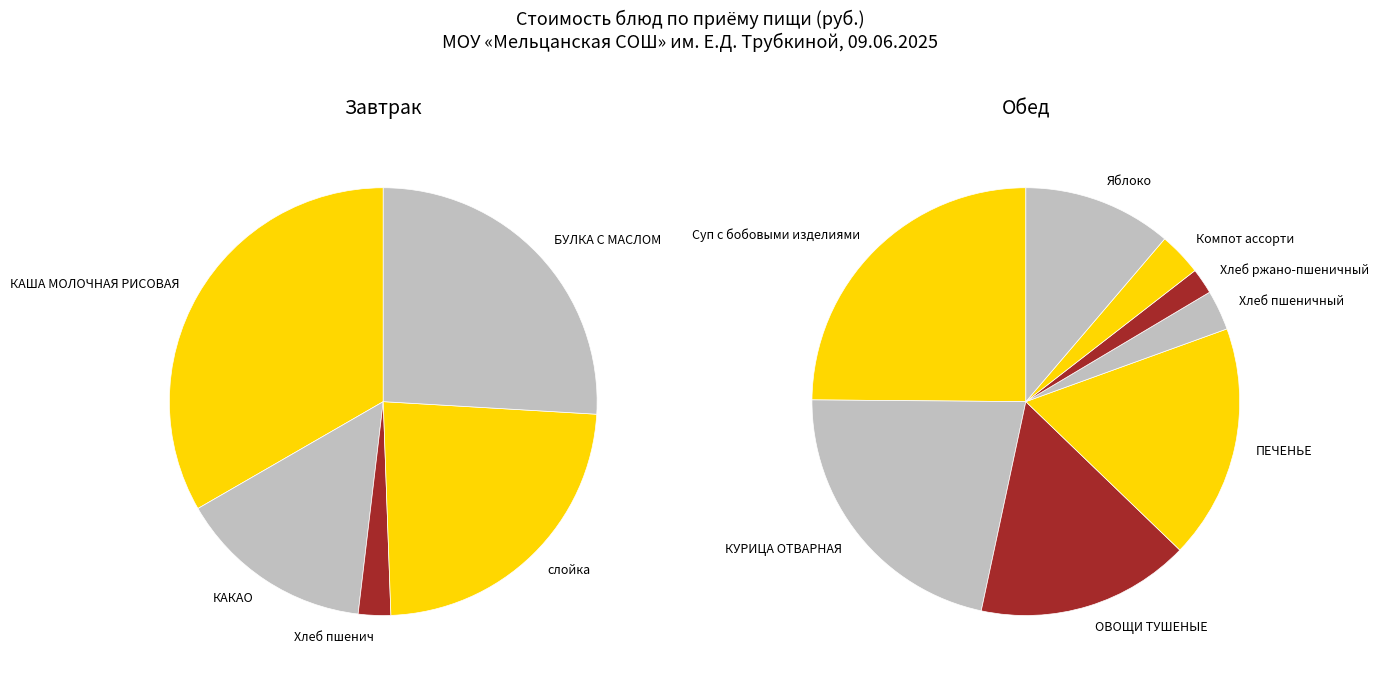

Rank the categories by value from lowest to highest.

Хлеб ржано-пшеничный, Хлеб пшенич, Хлеб пшеничный, Компот ассорти, Яблоко, КАКАО, ОВОЩИ ТУШЕНЫЕ, ПЕЧЕНЬЕ, слойка, КУРИЦА ОТВАРНАЯ, БУЛКА С МАСЛОМ, Суп с бобовыми изделиями, КАША МОЛОЧНАЯ РИСОВАЯ